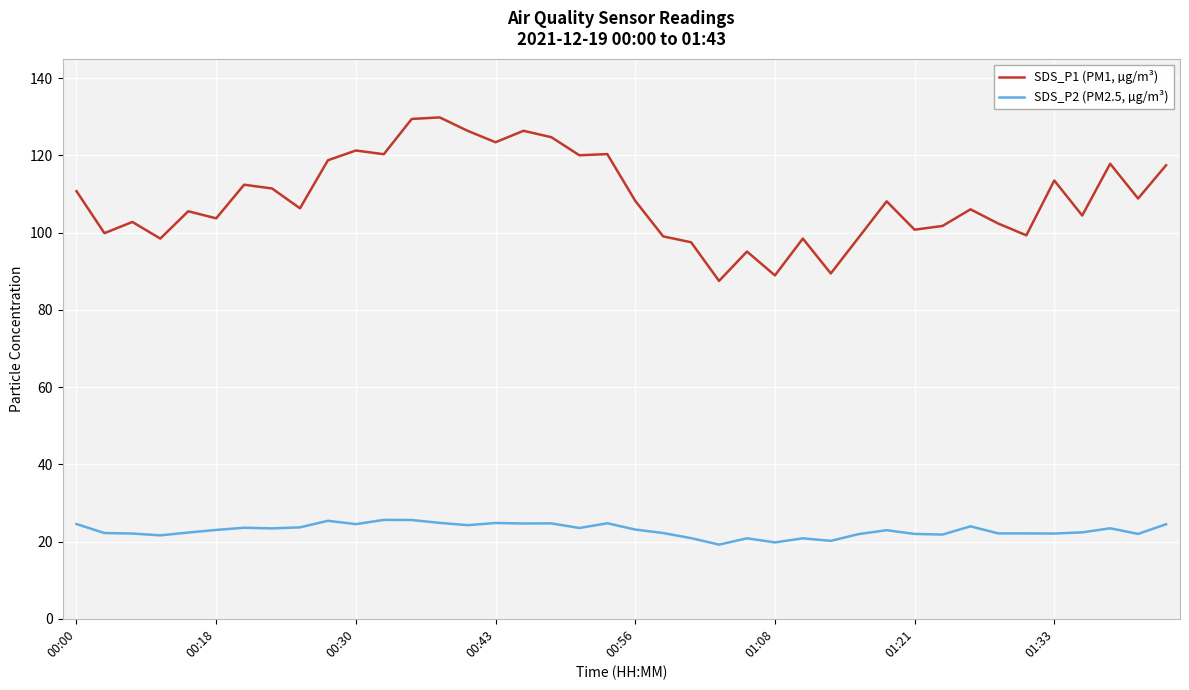

True or false: SDS_P1 (PM1, µg/m³) and SDS_P2 (PM2.5, µg/m³) cross at least once.

False